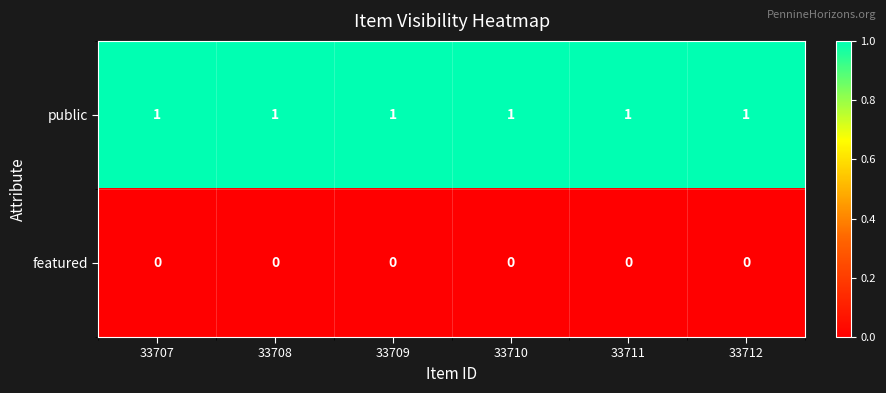

True or false: public has a value of 1 at 33711.

True